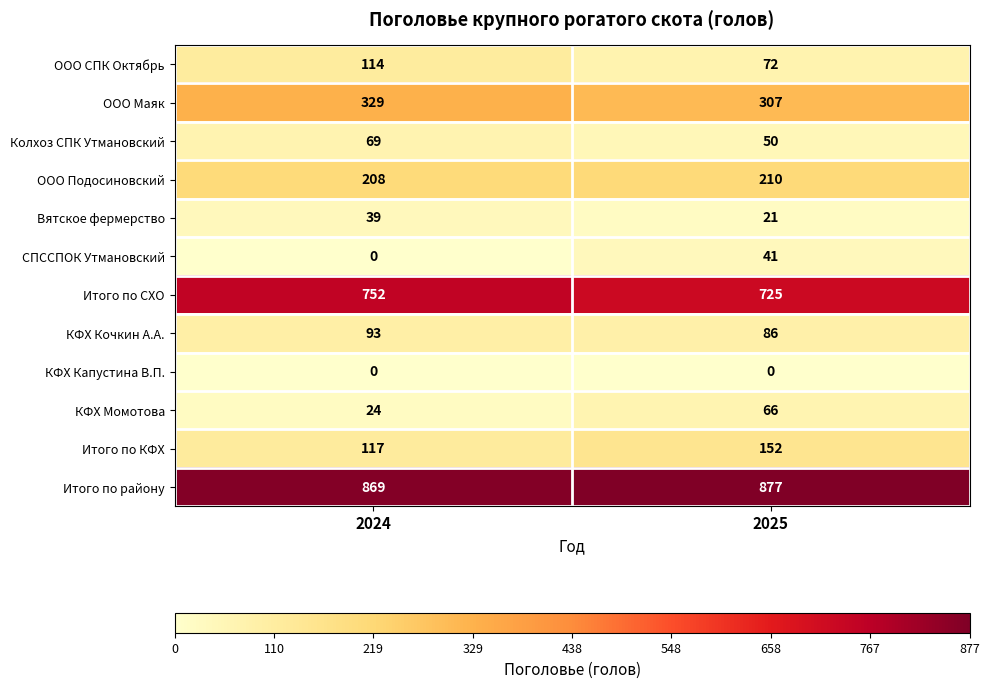

Reading left to right, extract all data points from this chart.

ООО СПК Октябрь: 114	72
ООО Маяк: 329	307
Колхоз СПК Утмановский: 69	50
ООО Подосиновский: 208	210
Вятское фермерство: 39	21
СПССПОК Утмановский: 0	41
Итого по СХО: 752	725
КФХ Кочкин А.А.: 93	86
КФХ Капустина В.П.: 0	0
КФХ Момотова: 24	66
Итого по КФХ: 117	152
Итого по району: 869	877